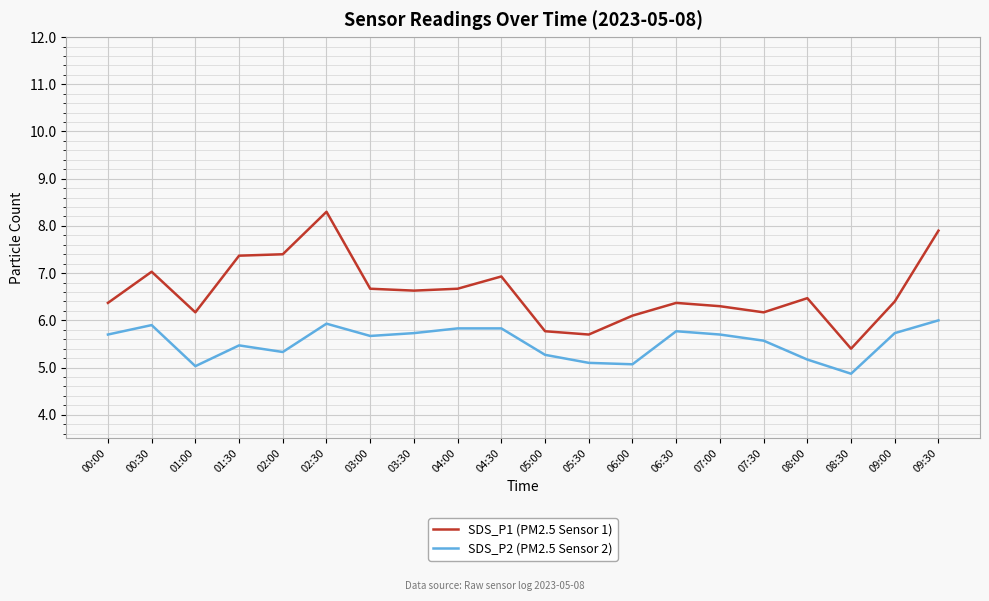

Is the value of SDS_P2 (PM2.5 Sensor 2) at 06:00 greater than the value of SDS_P1 (PM2.5 Sensor 1) at 05:00?

No